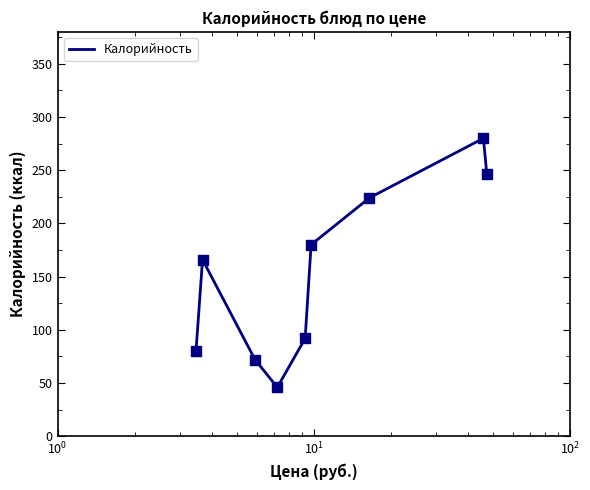

What is the smallest value displayed?

46